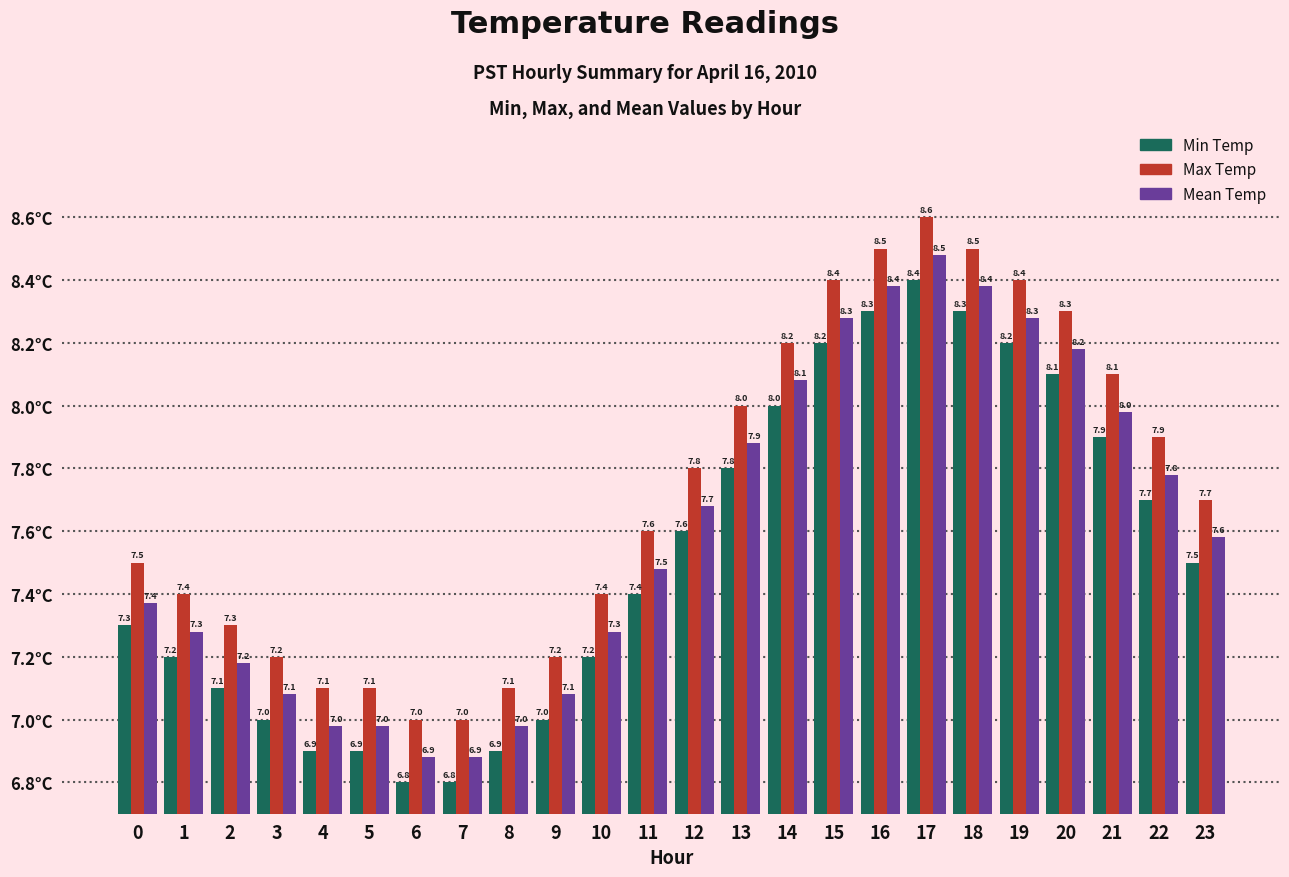

What is the sum of all Max Temp values?

185.3